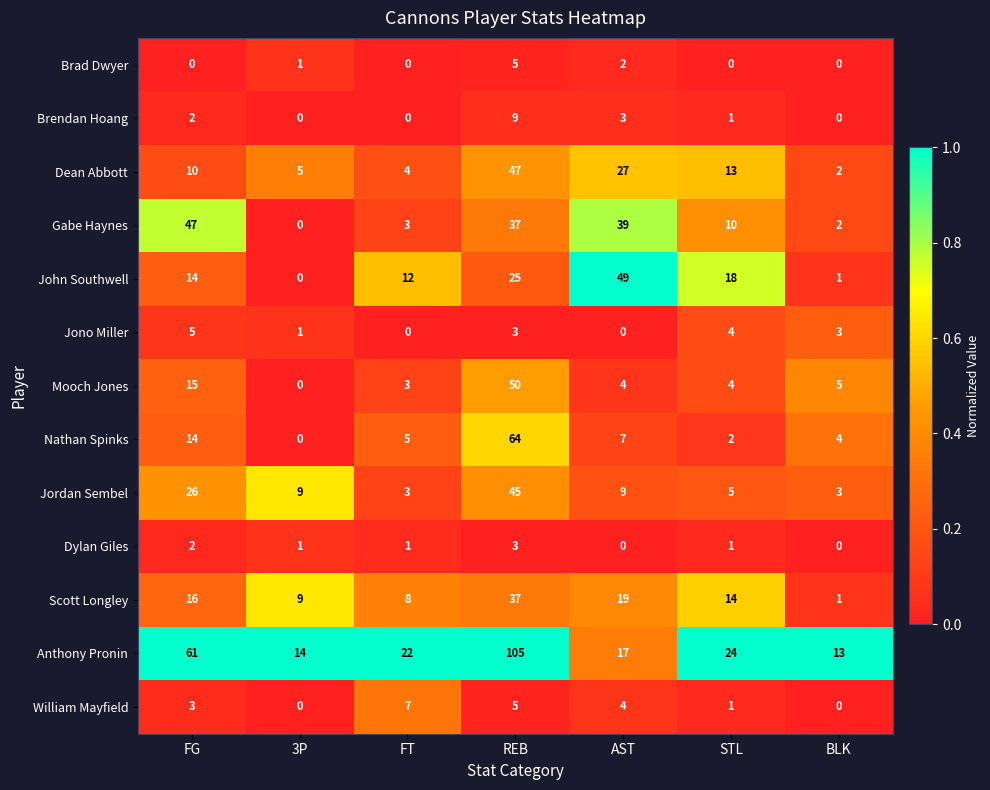

True or false: Mooch Jones has a value of 5 at BLK.

True